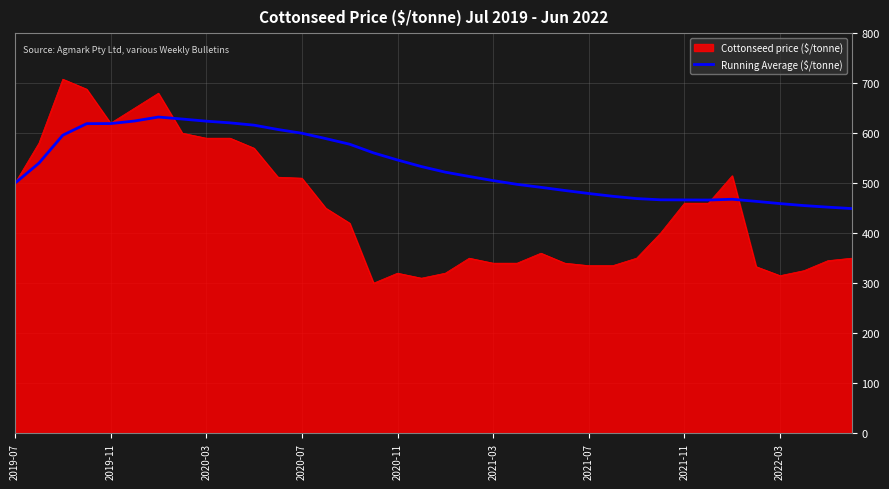

How many lines are shown in the chart?

2